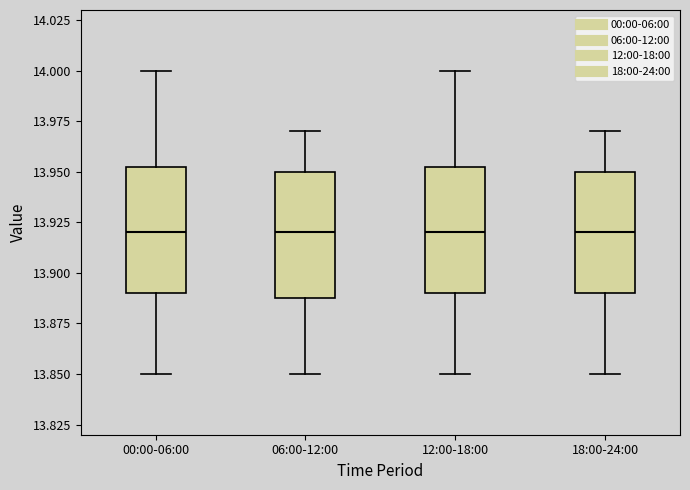

Reading left to right, read every box against the y-axis: the position of its median line, the range the box covers, and the ends of its whiskers. The values are not printed on the chart, so give them approximately, as read against the axis.

00:00-06:00: median 13.920, box 13.890 to 13.955, whiskers 13.850 to 14.000
06:00-12:00: median 13.920, box 13.890 to 13.950, whiskers 13.850 to 13.970
12:00-18:00: median 13.920, box 13.890 to 13.955, whiskers 13.850 to 14.000
18:00-24:00: median 13.920, box 13.890 to 13.950, whiskers 13.850 to 13.970